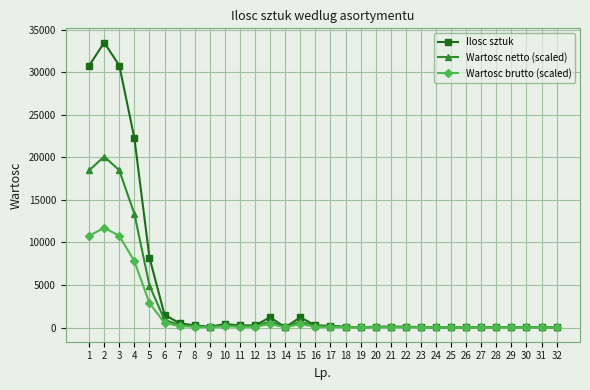

What is the maximum value for Ilosc sztuk?

33500.0